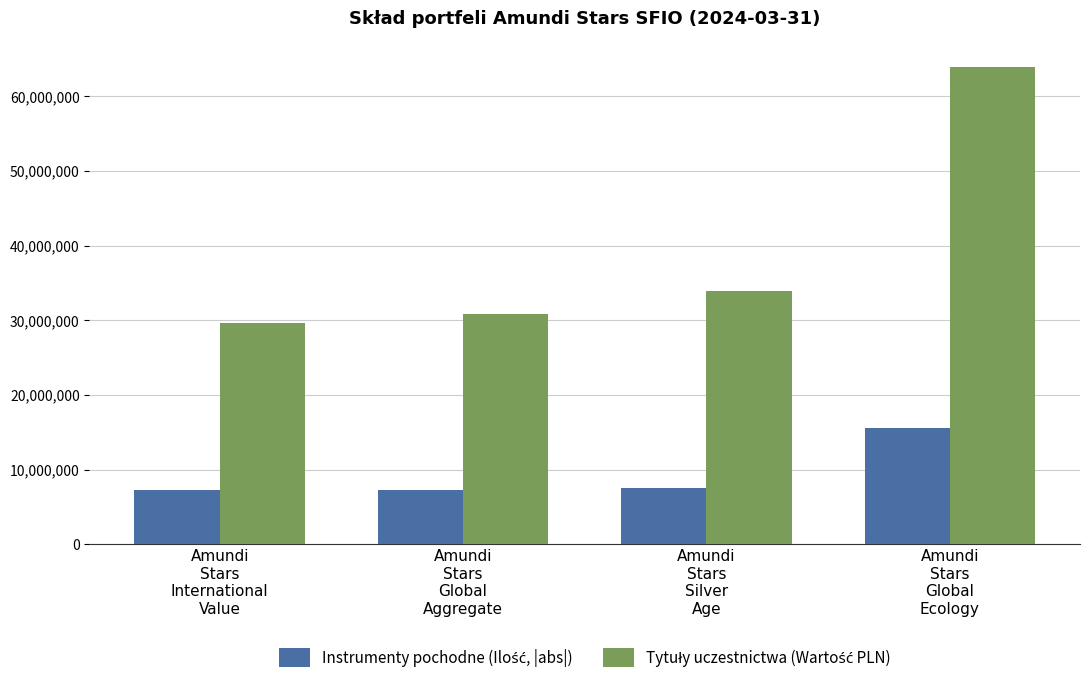

What is the smallest value displayed?

7280000.0